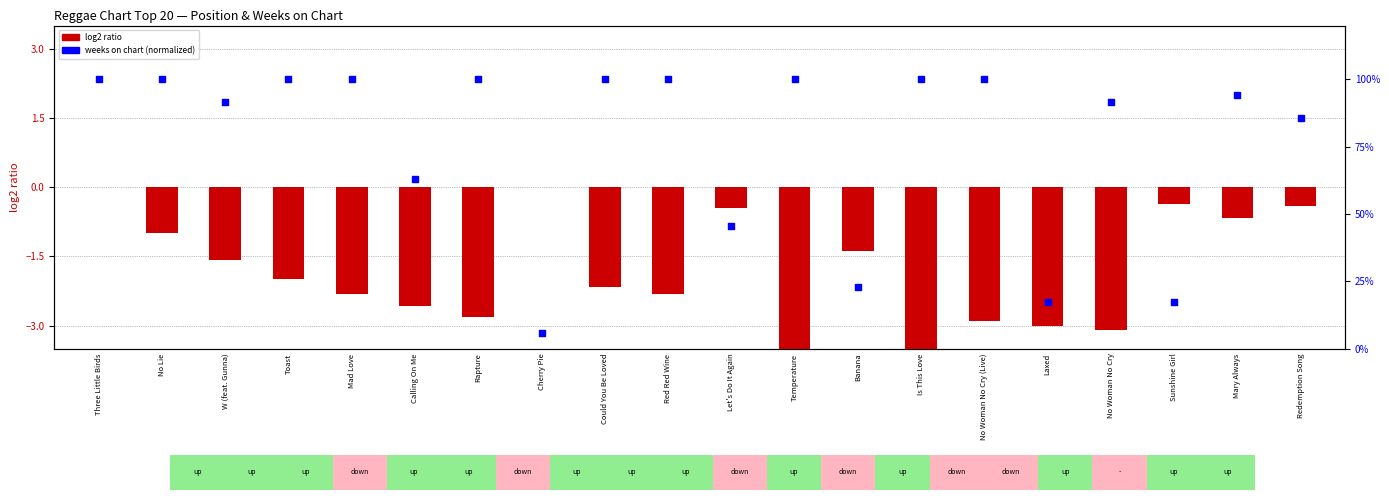

At how many categories does at least one series exceed 33?

16